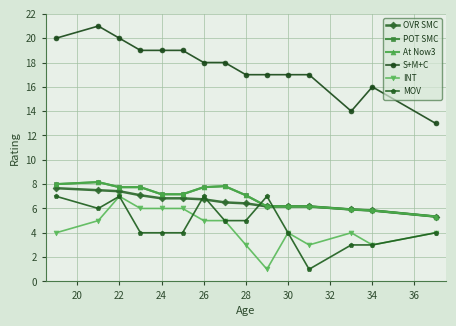

Does the chart have visible grid lines?

Yes